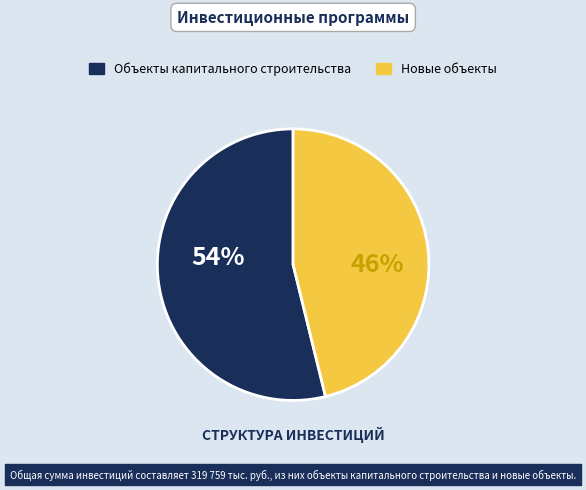

Do Новые объекты and Объекты капитального строительства together represent more than half of the pie?

Yes